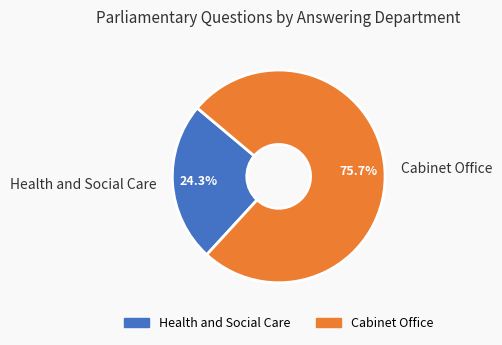

The Health and Social Care slice represents 31% of the pie. True or false?

False